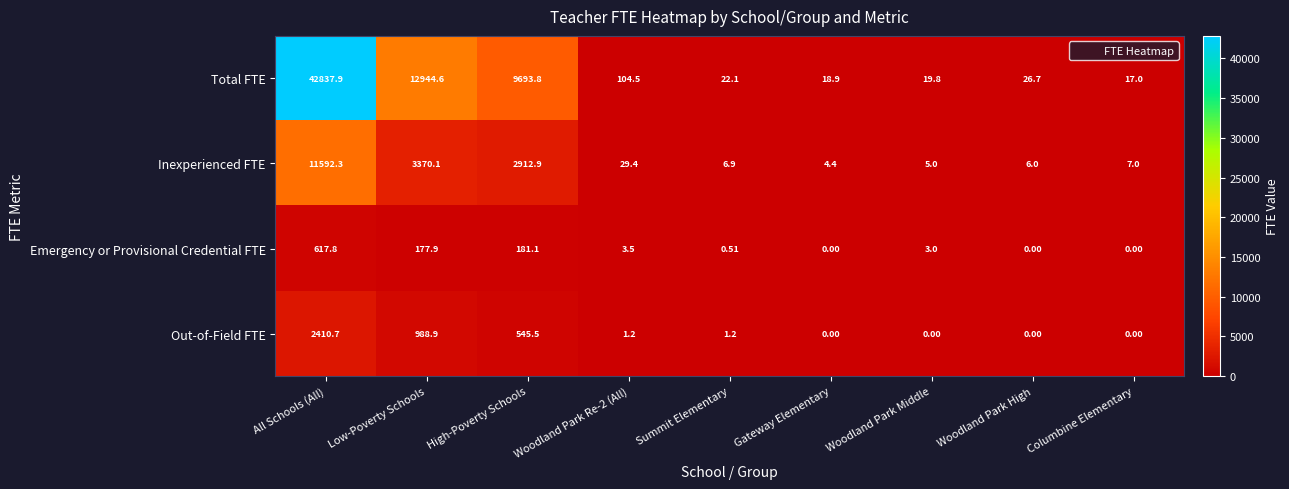

Which series has the largest total across all categories?

Total FTE